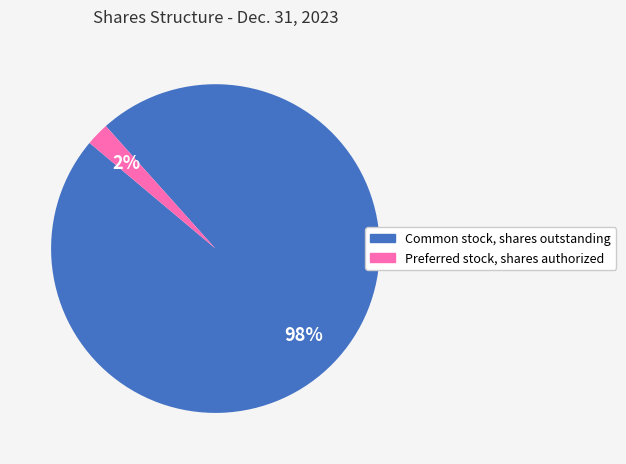

Count the number of slices in the pie.

2